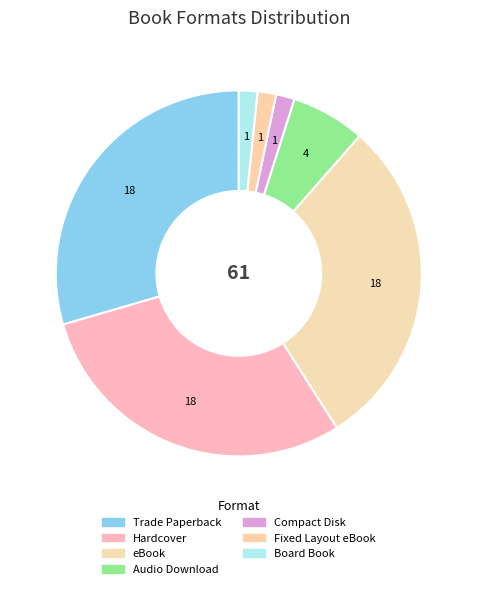

What is the change in value from eBook to Compact Disk?

-17